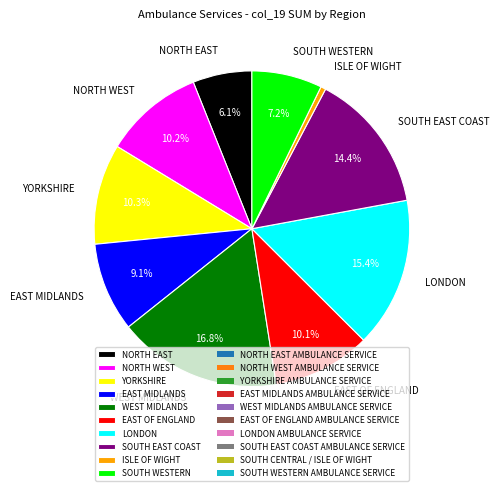

How many slices are in this pie chart?

10